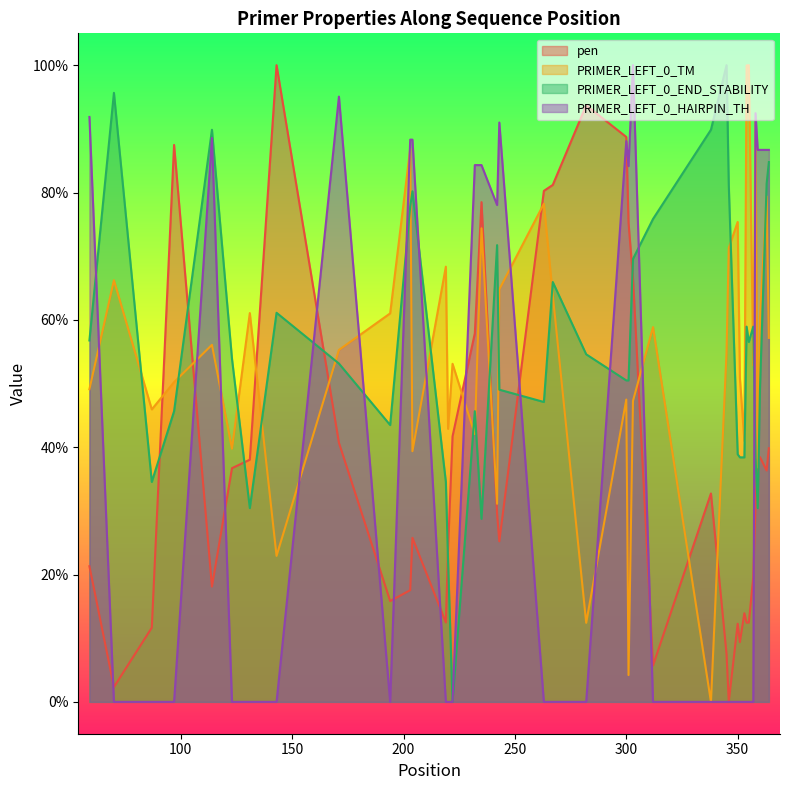

True or false: pen has a value of 7.5 at 350.

False